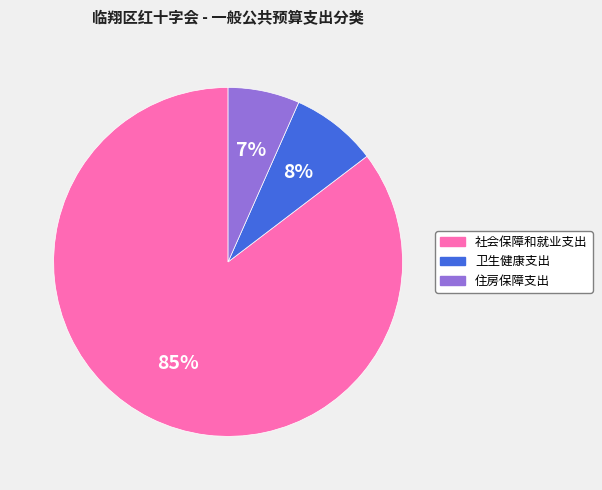

Is 卫生健康支出 the majority of the pie?

No